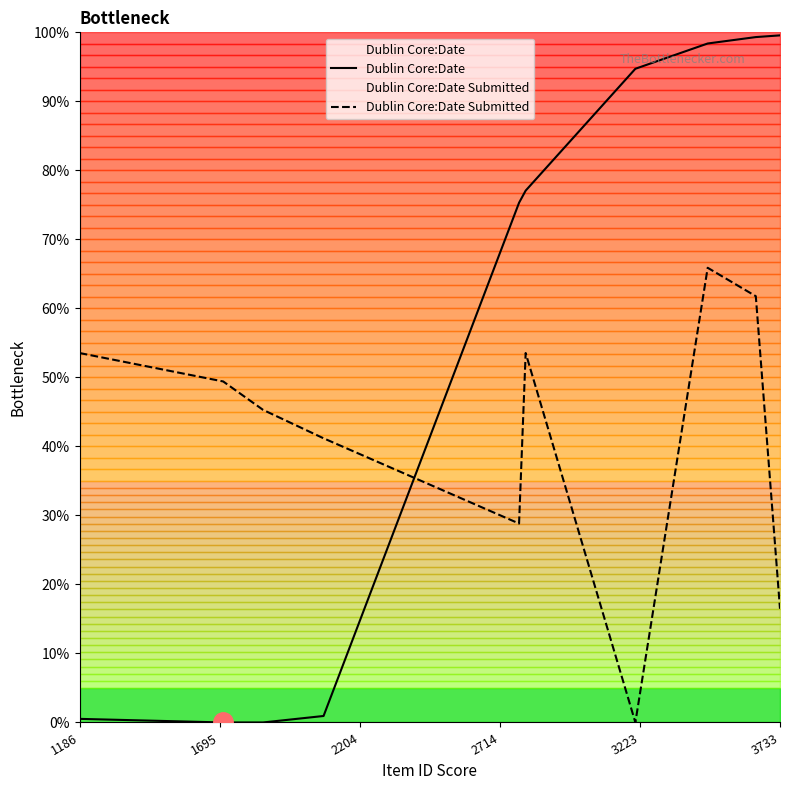

Does the chart have visible grid lines?

No